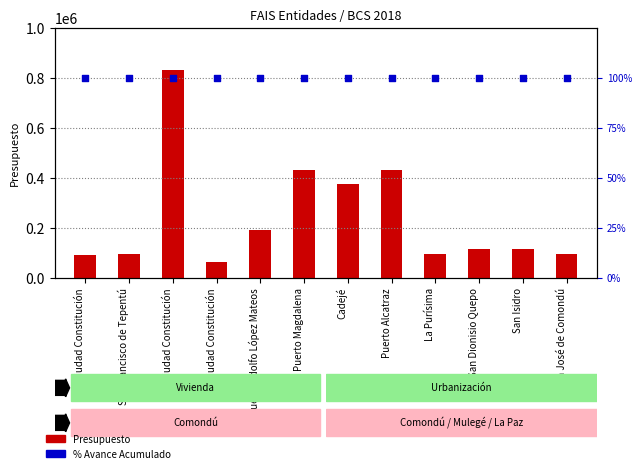

Which series contains the lowest Y value?

% Avance Acumulado